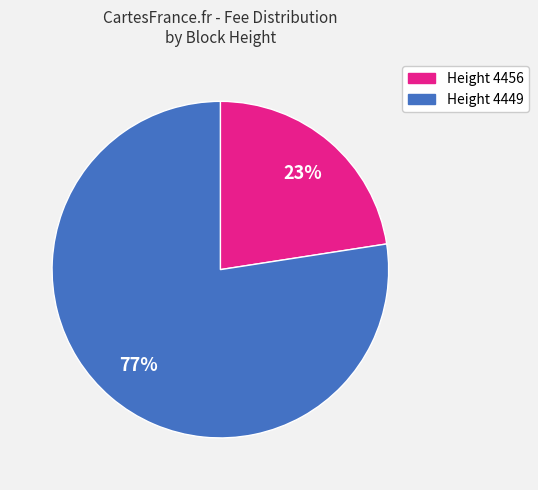

Is there any slice that represents more than half of the pie?

Yes